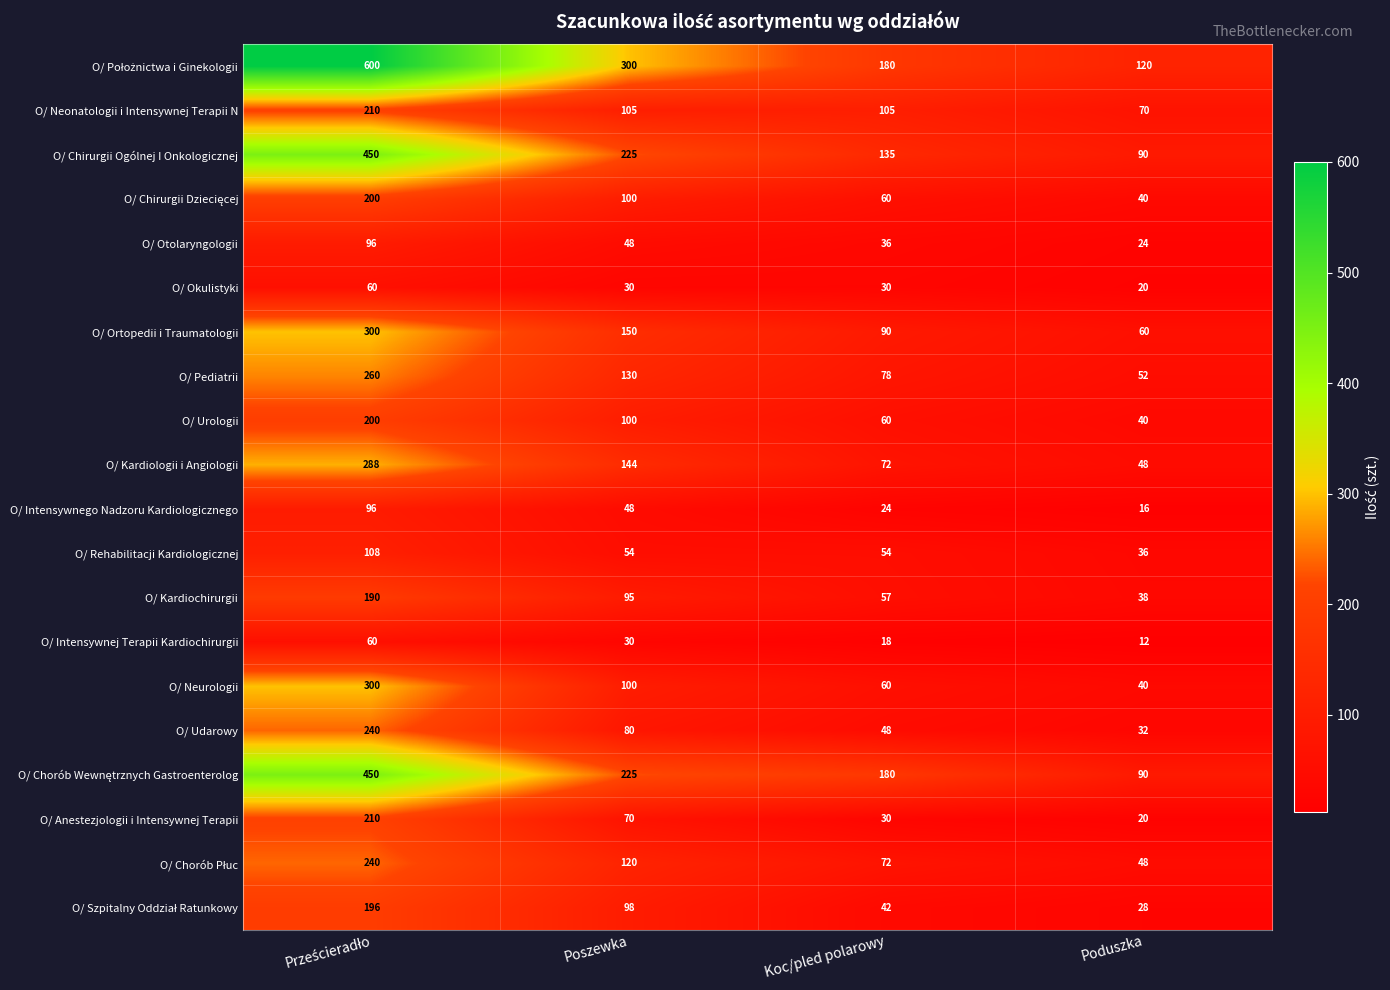

What is the difference between the highest and lowest values at Poszewka?

270